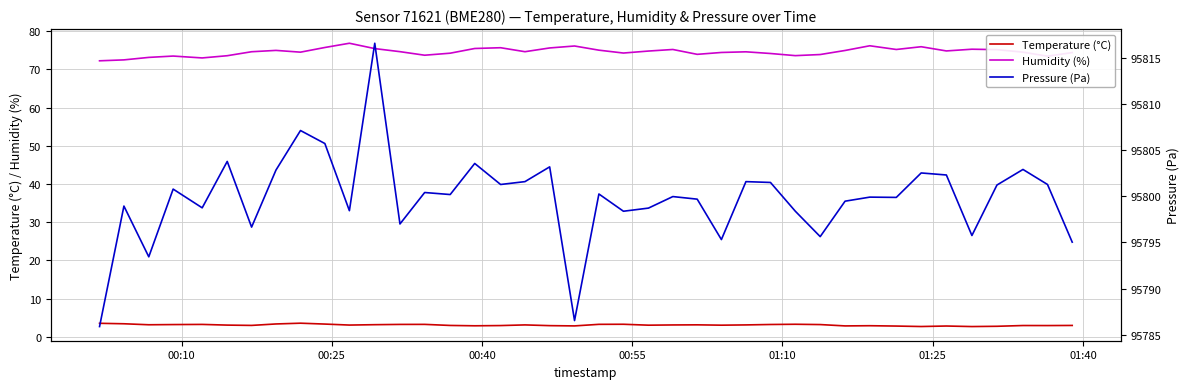

What is the highest value of the Humidity (%) series?

76.8